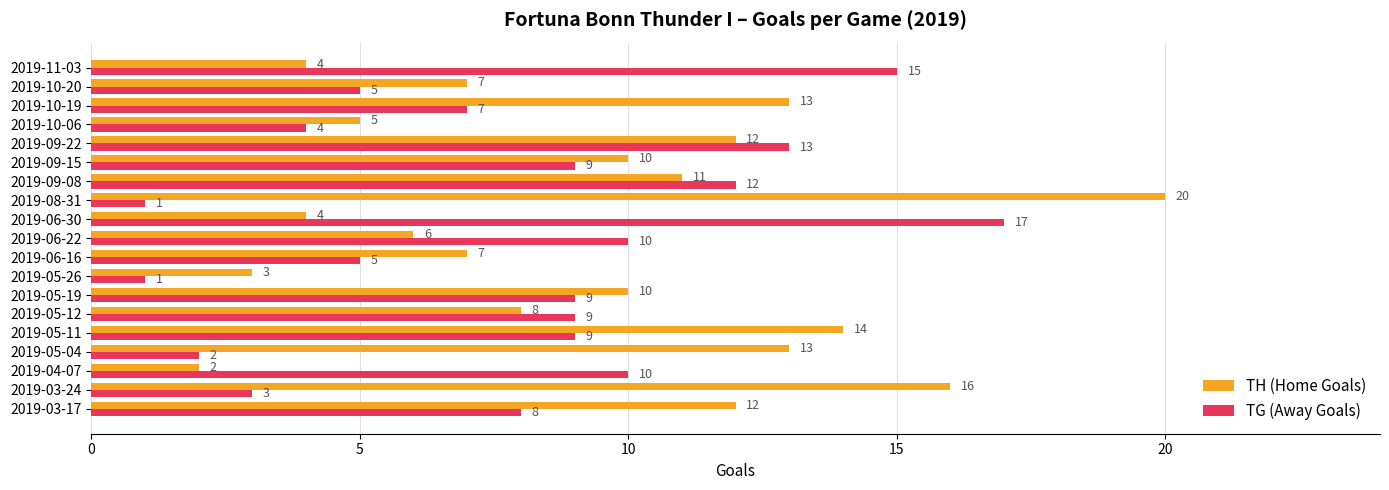

What is the average value of the TG (Away Goals) series?

8